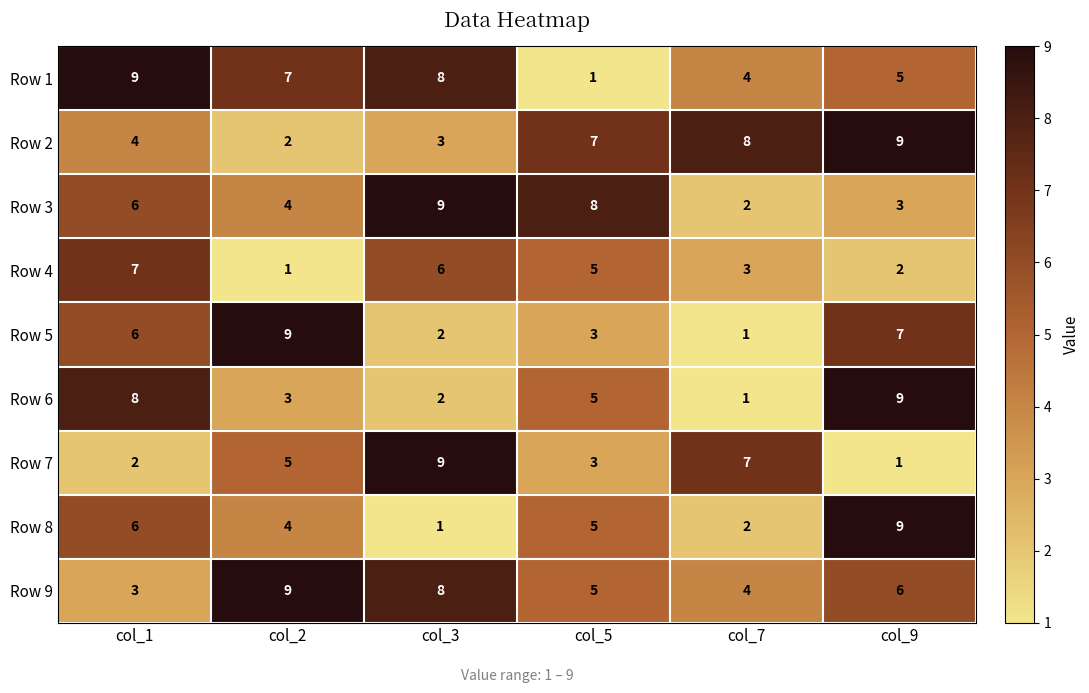

The Row 5 series shows 1 at col_7. True or false?

True